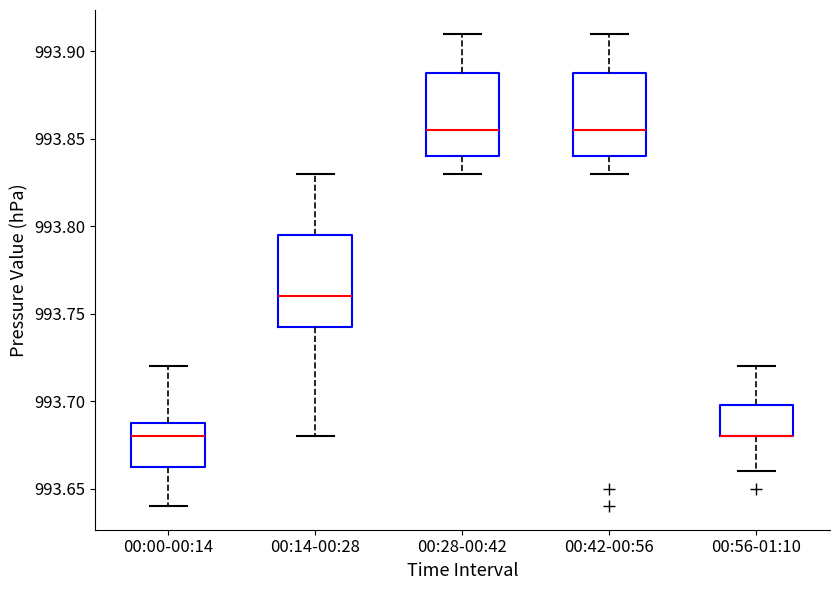

Reading left to right, transcribe this box plot: for each box, give where its median line is, the range the box spans, and where its two whiskers end, as read against the y-axis. The values are not printed on the chart, so give them approximately, as read against the axis.

00:00-00:14: median 993.680, box 993.665 to 993.690, whiskers 993.640 to 993.720
00:14-00:28: median 993.760, box 993.745 to 993.795, whiskers 993.680 to 993.830
00:28-00:42: median 993.855, box 993.840 to 993.890, whiskers 993.830 to 993.910
00:42-00:56: median 993.855, box 993.840 to 993.890, whiskers 993.830 to 993.910
00:56-01:10: median 993.680 (drawn on the box's lower edge), box 993.680 to 993.700, whiskers 993.660 to 993.720